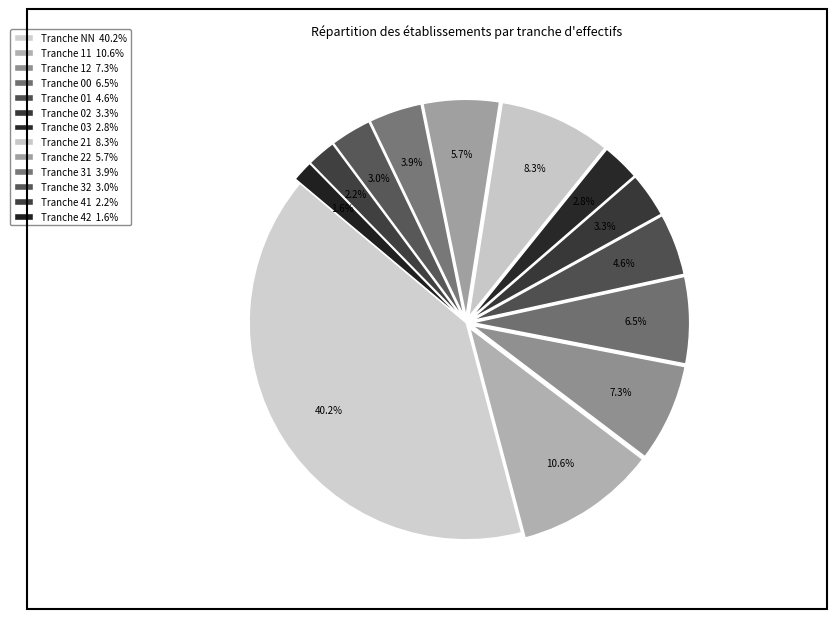

Which category has the smallest portion of the pie?

42